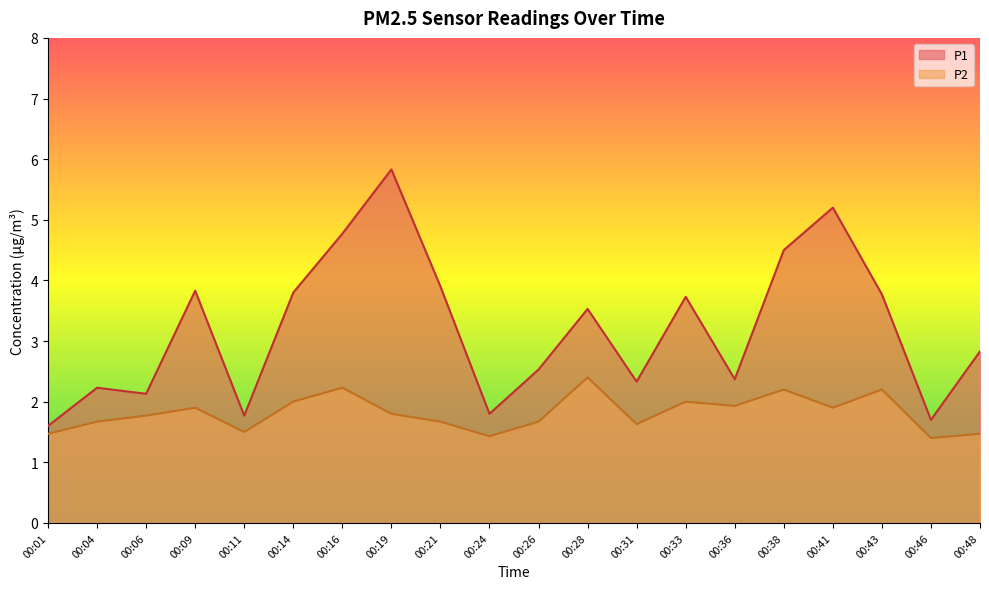

True or false: P2 has a value of 1.7 at 00:04.

True